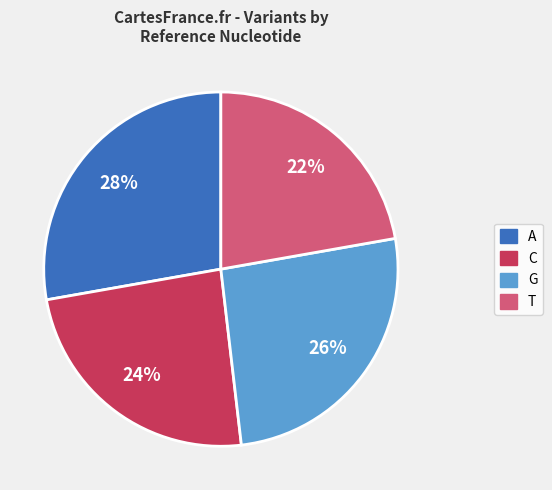

What is the ratio of the value at T to the value at C?

0.9